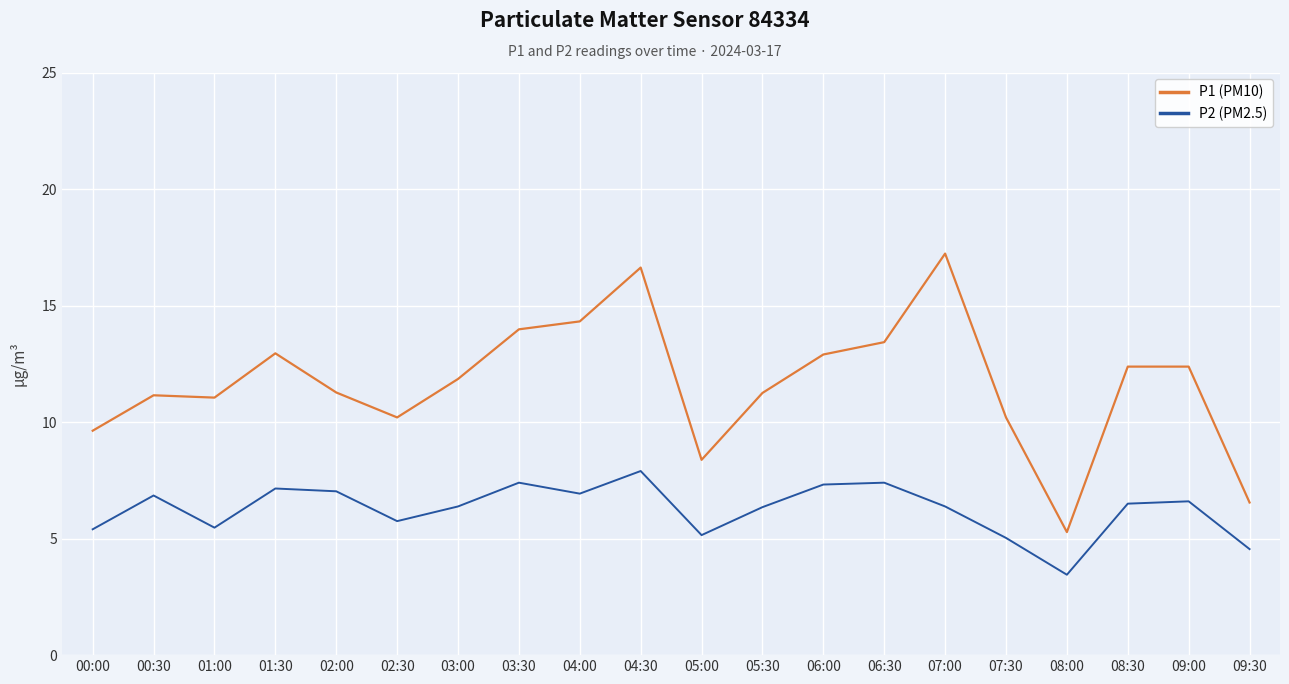

What position from the right is 09:00?

2